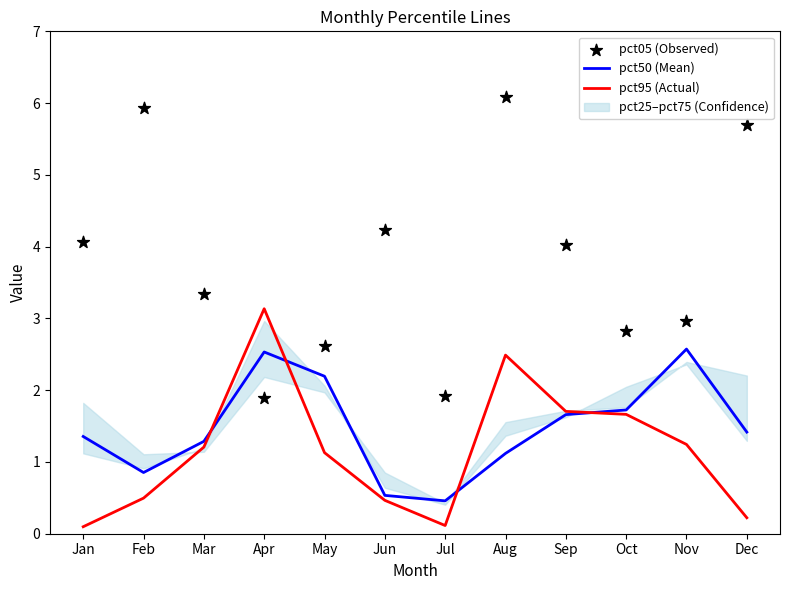

Which series has the largest Y range (max minus min)?

pct05 (Observed)